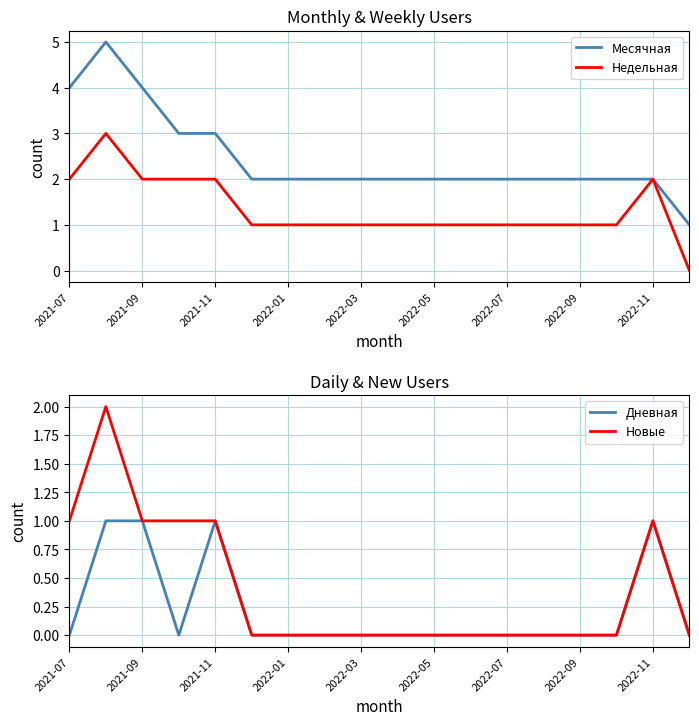

Does the chart have visible grid lines?

Yes